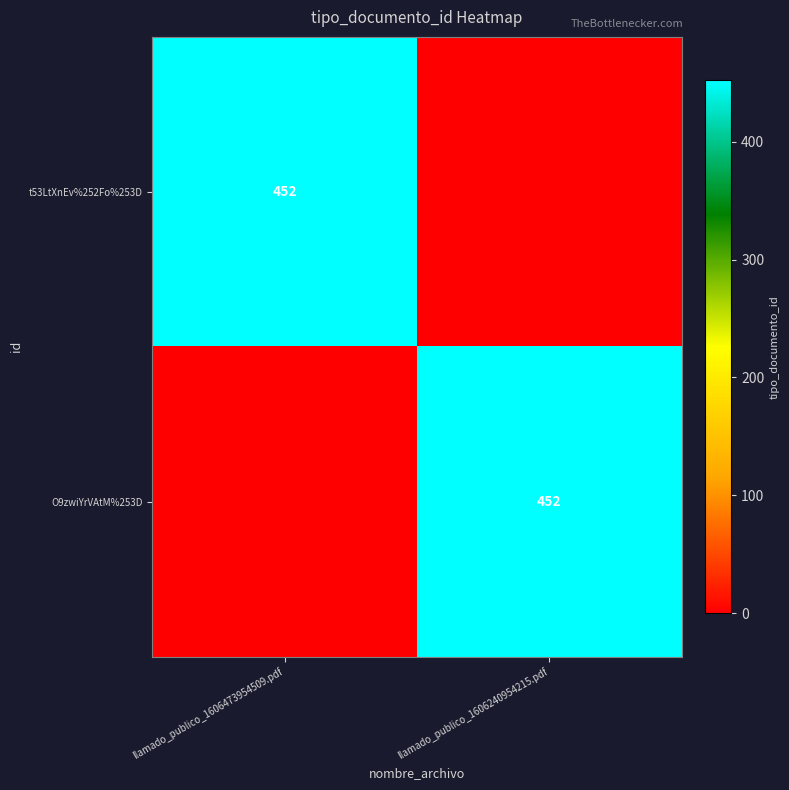

The O9zwiYrVAtM%253D series shows 452 at llamado_publico_1606240954215.pdf. True or false?

True